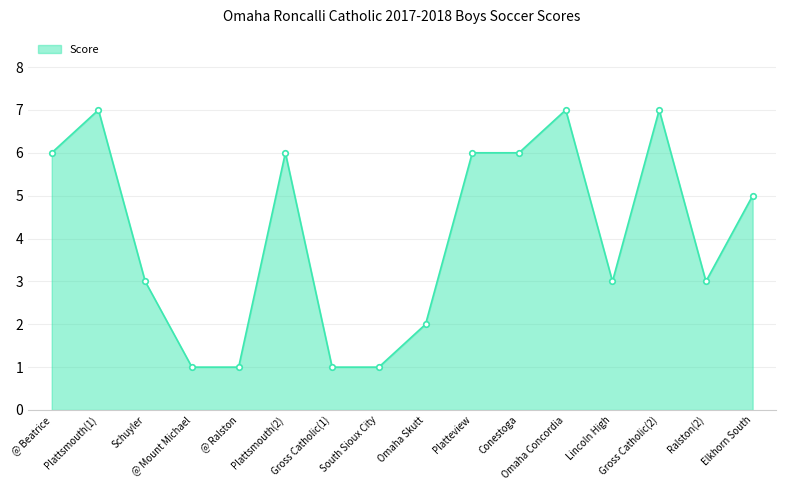

Does the chart have visible grid lines?

Yes